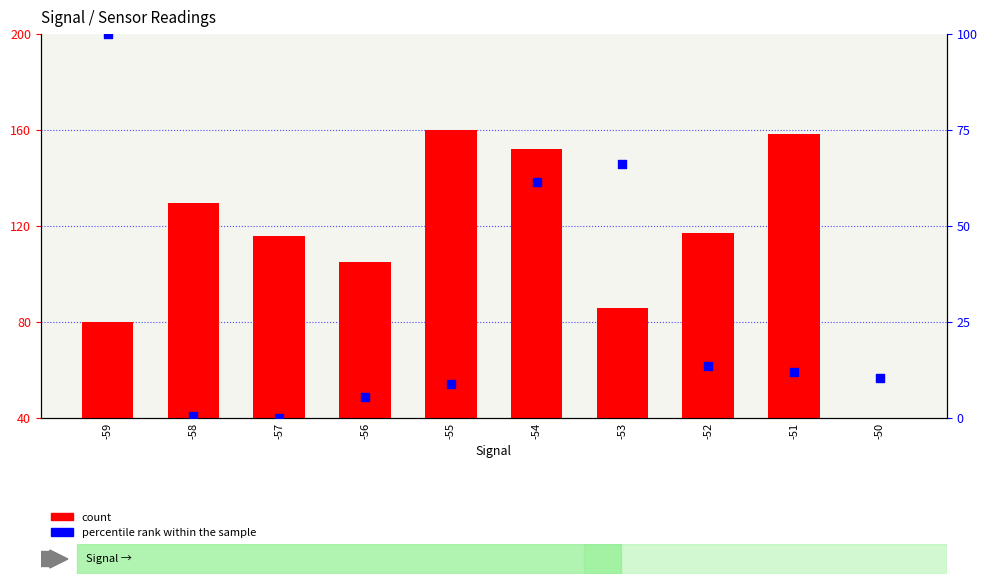

Which series has the largest total across all categories?

count